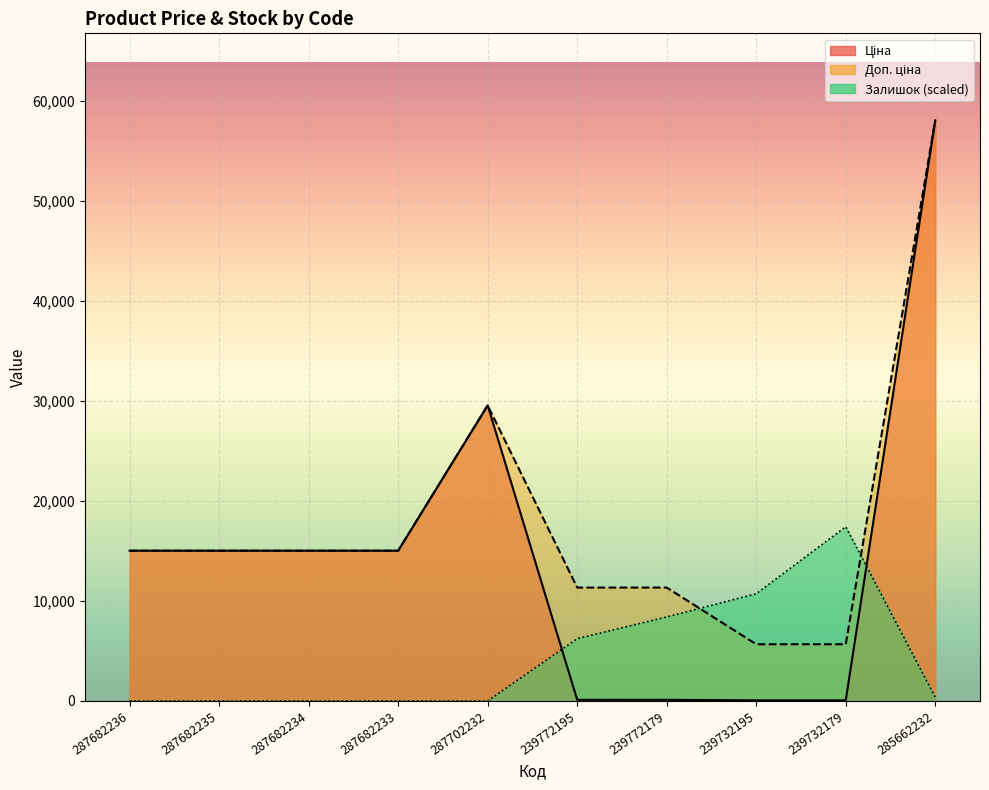

What are all the series names shown in the legend?

Ціна, Доп. ціна, Залишок